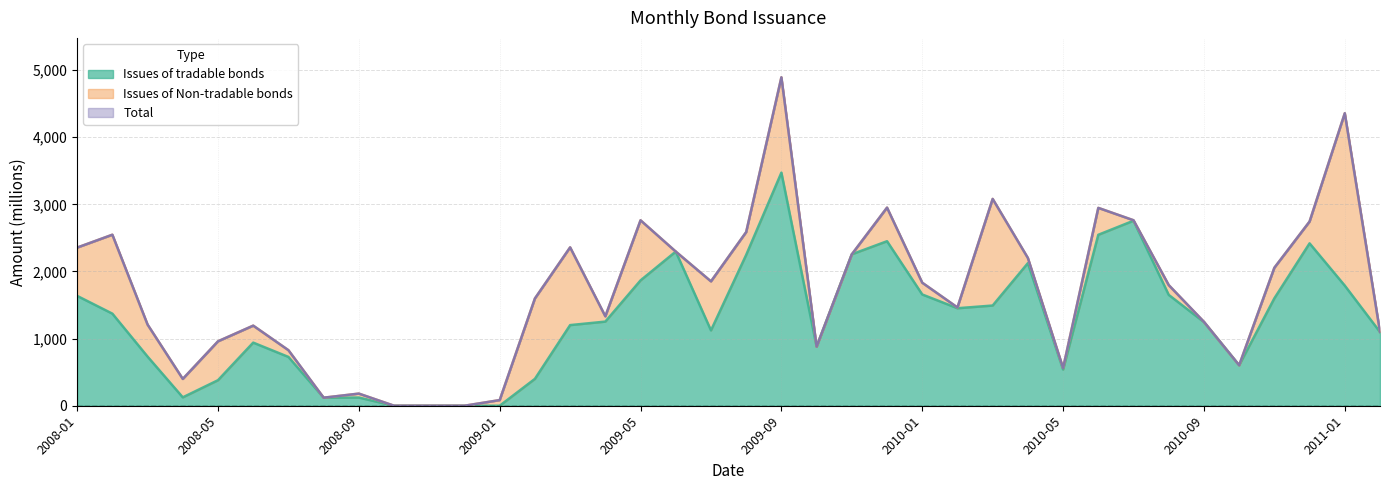

Which series changed the most between 2008-04 and 2011-02?

Issues of tradable bonds